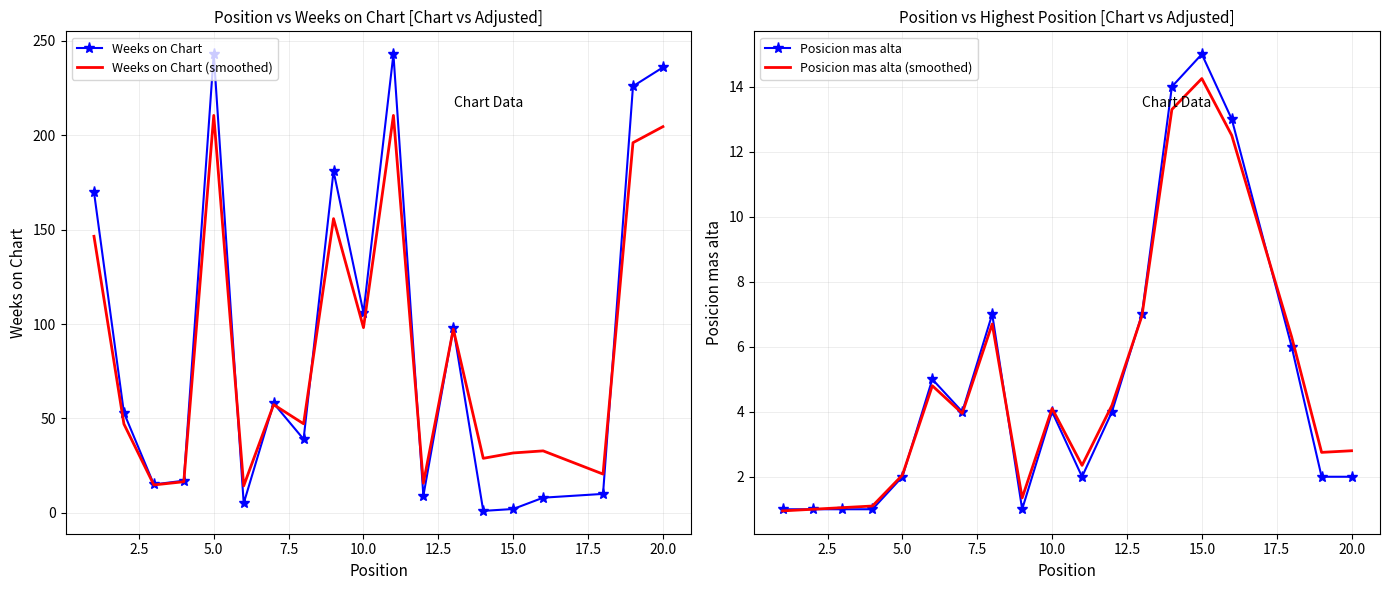

True or false: Weeks on Chart (smoothed) and Posicion mas alta (smoothed) cross at least once.

False